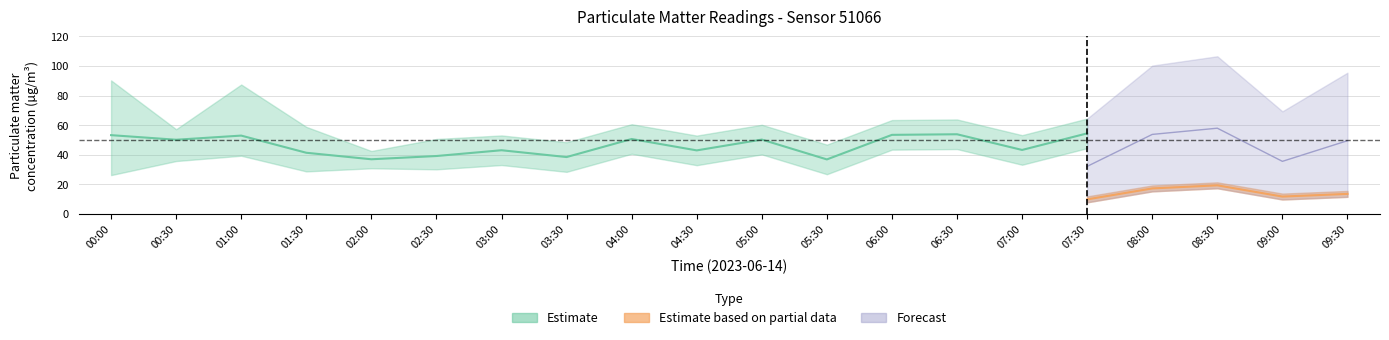

What is the maximum value for P2_upper?

21.4